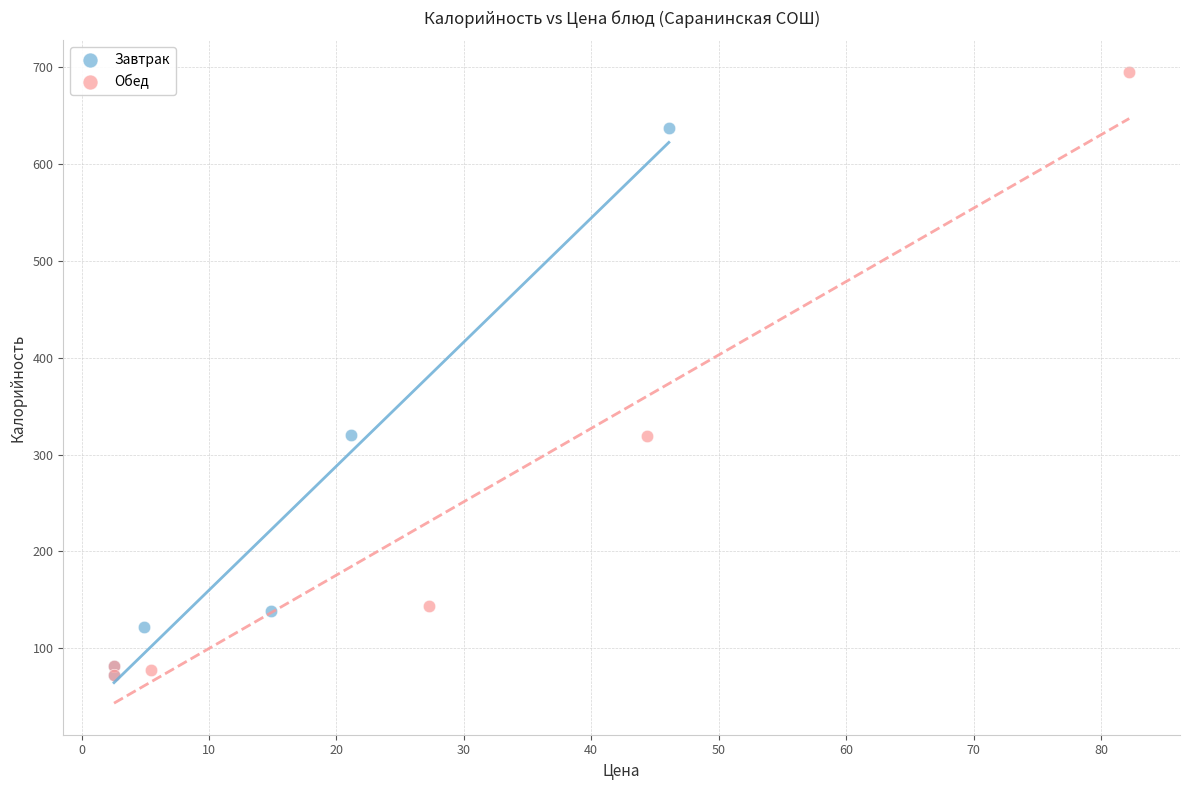

Which series has the widest spread of Y values?

Обед